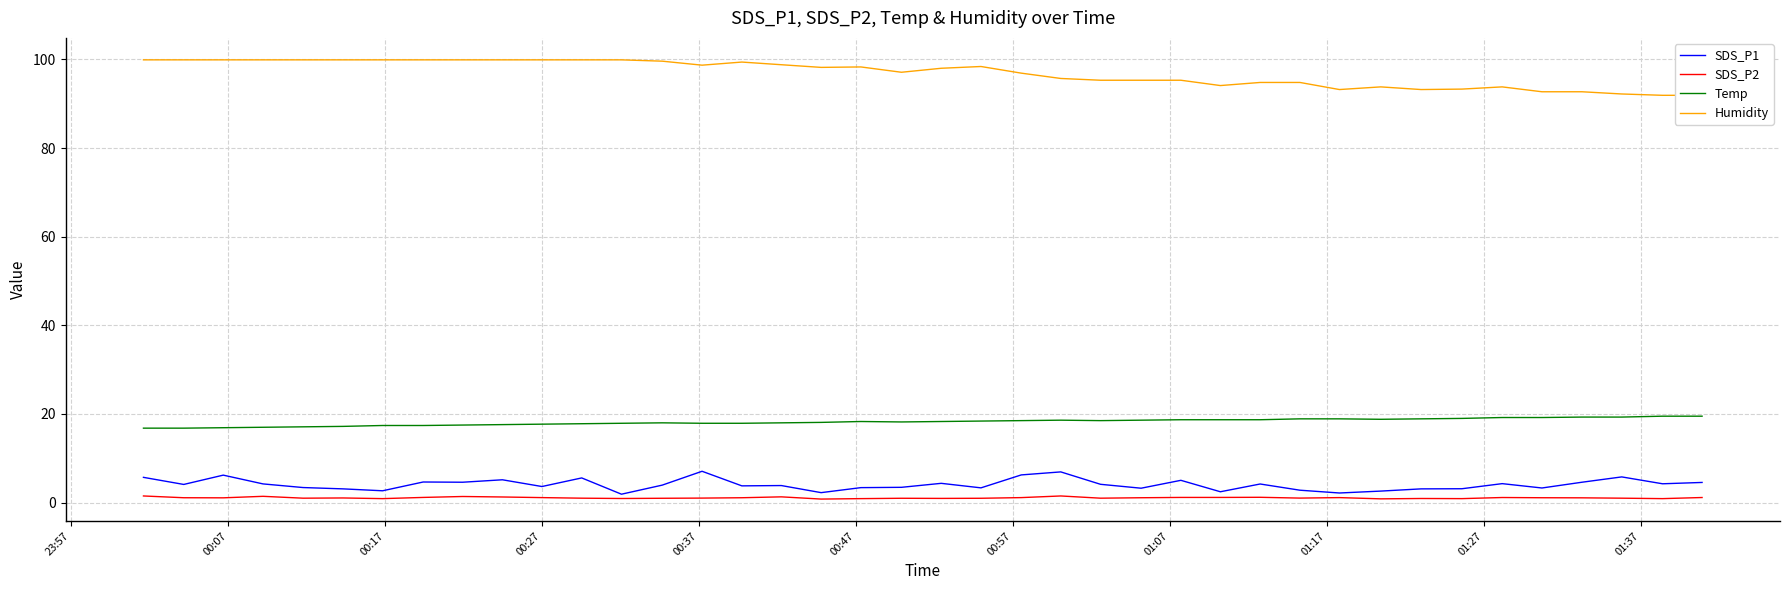

How many values in the SDS_P1 series are below 4?

20